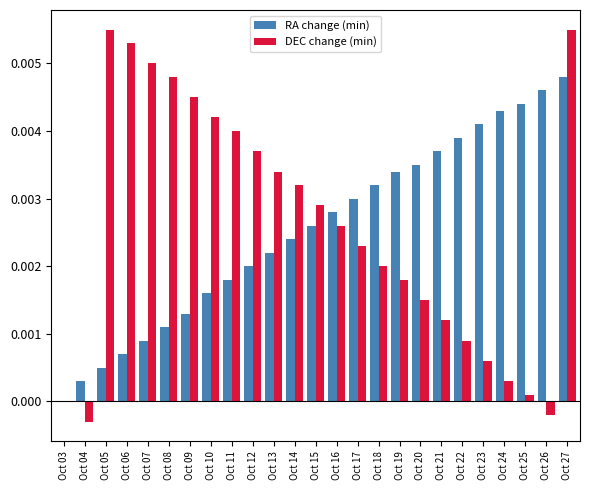

Between Oct 08 and Oct 19, which series saw the biggest shift?

DEC change (min)